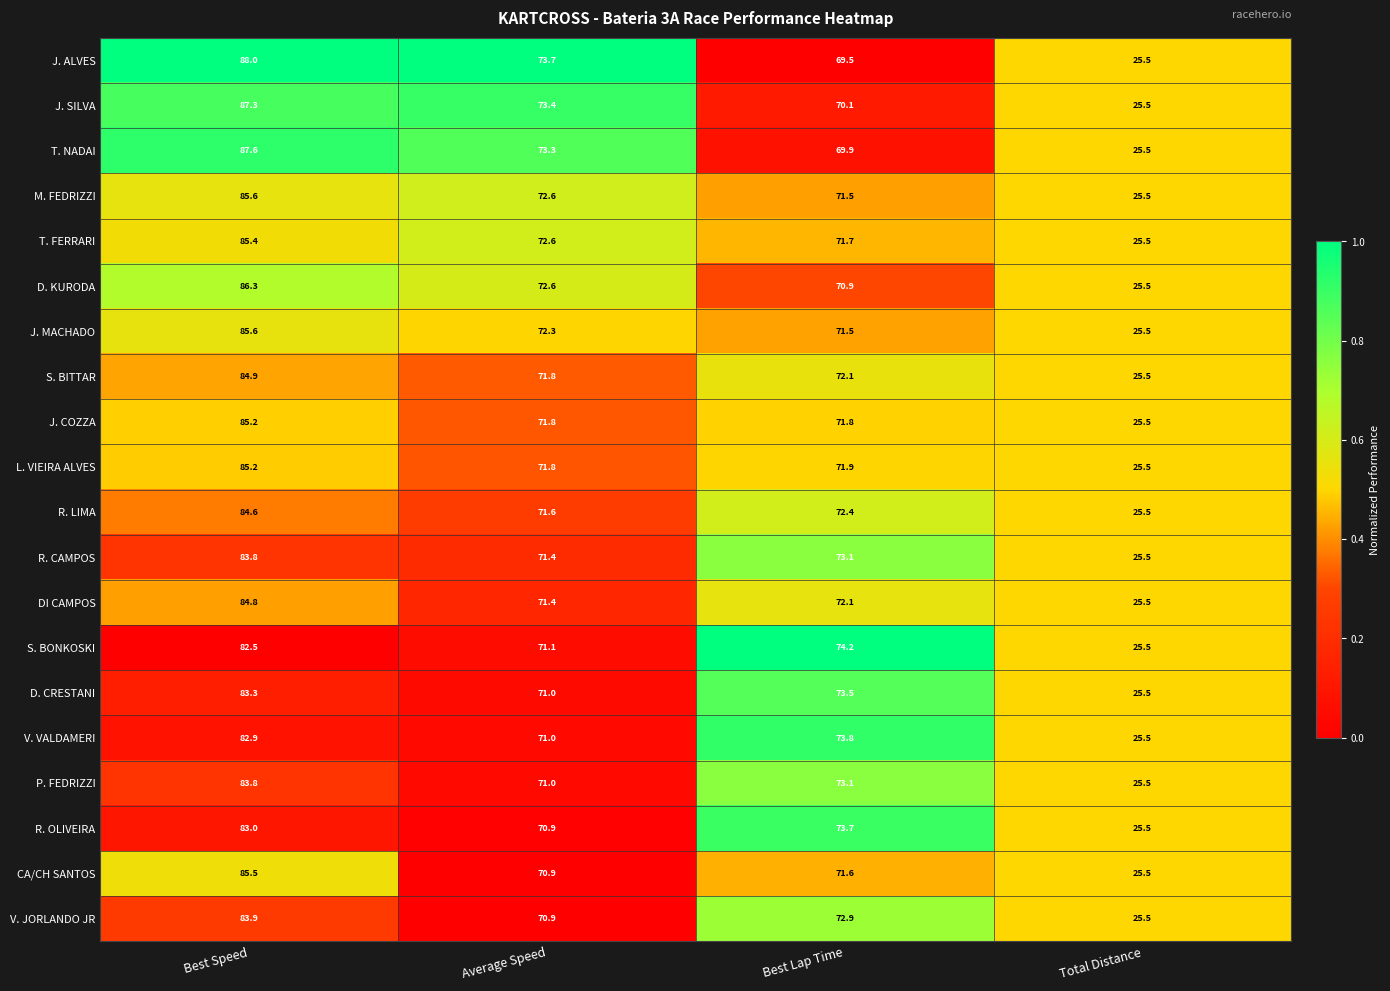

Which series has the largest total across all categories?

J. ALVES